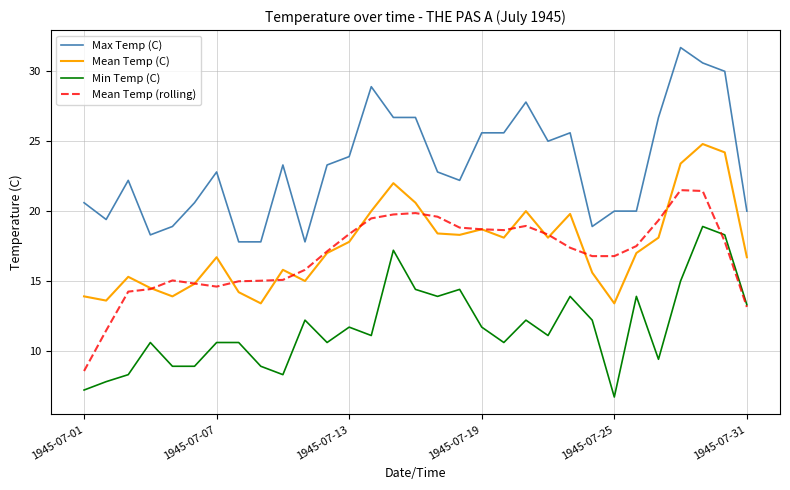

What is the minimum value shown in the chart?

6.7